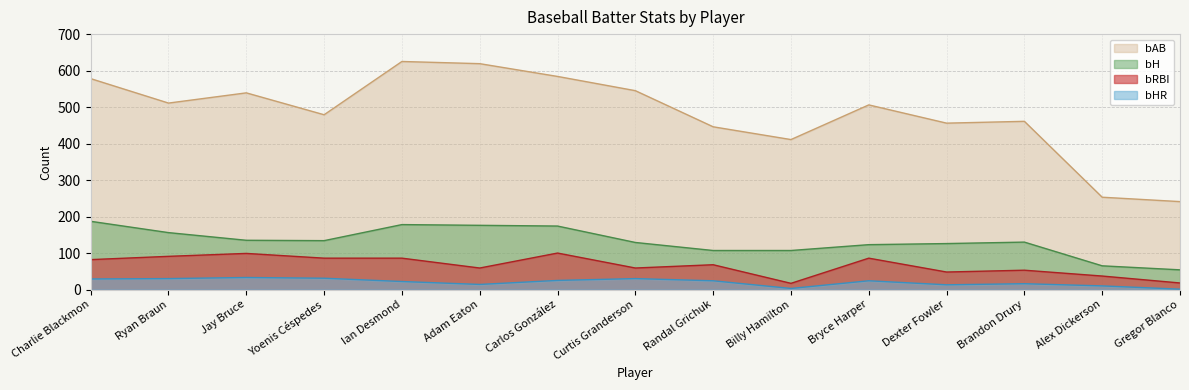

Which has a higher value, Randal Grichuk or Gregor Blanco?

Randal Grichuk